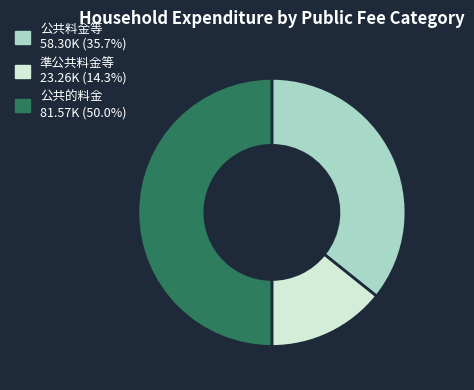

Combined, do 公共料金等 and 公共的料金 account for over 50%?

Yes